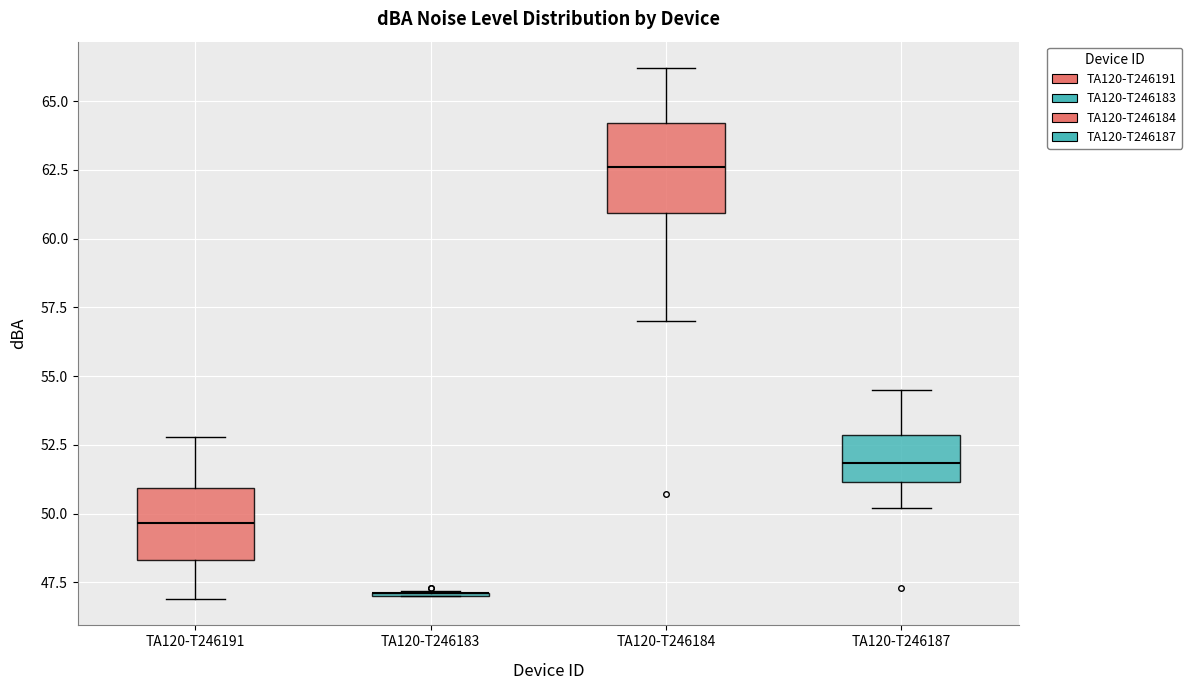

Where is the lower edge of the box for TA120-T246184 on the y-axis? The values are not printed on the chart, so give them approximately, as read against the axis.

61.0